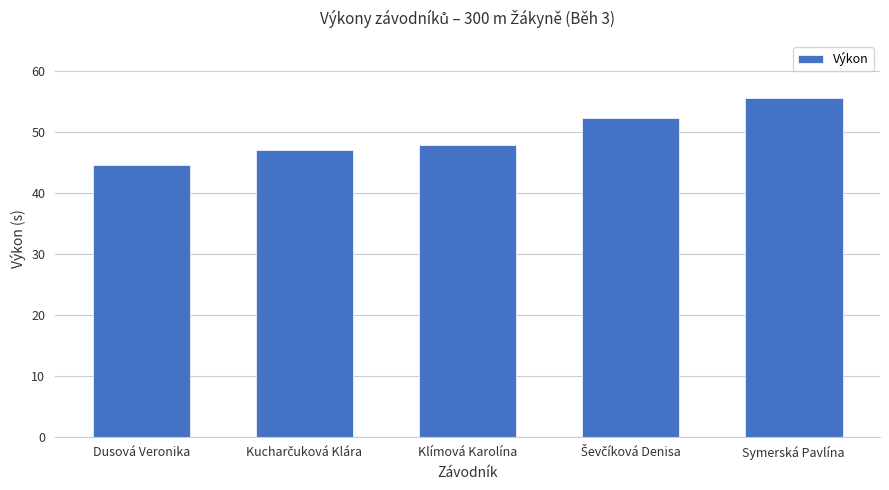

The chart shows a value of 66.1 at Klímová Karolína. True or false?

False